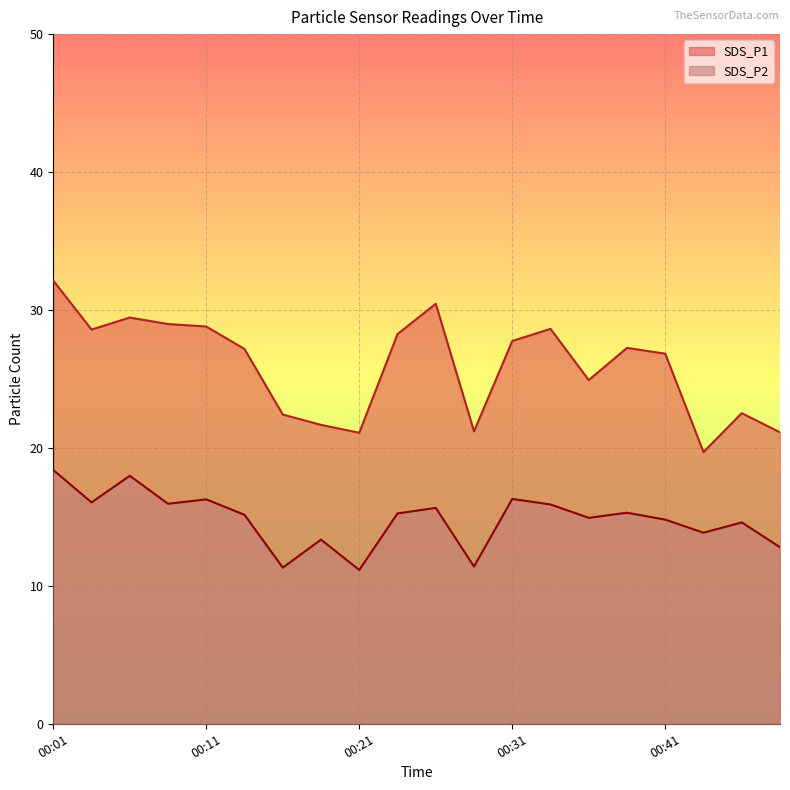

What is the sum of the SDS_P2 values at 00:46 and 00:38?

29.9